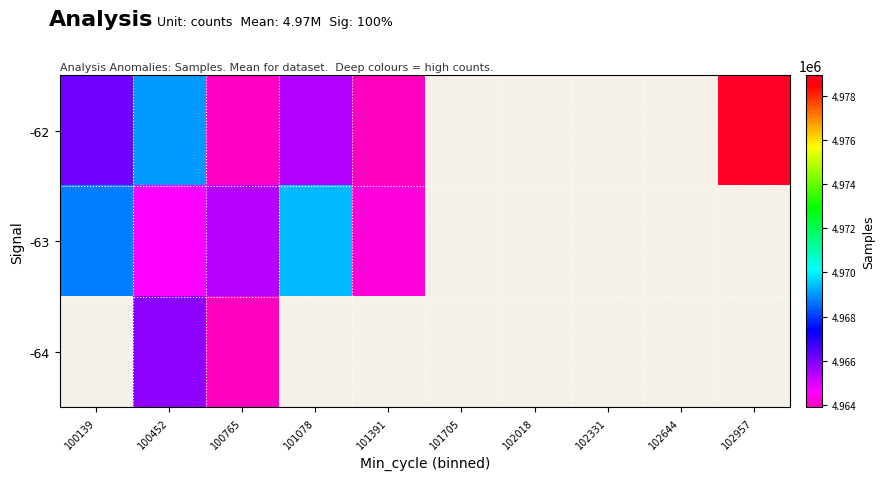

The -62 series shows 6797200.2 at 100765. True or false?

False